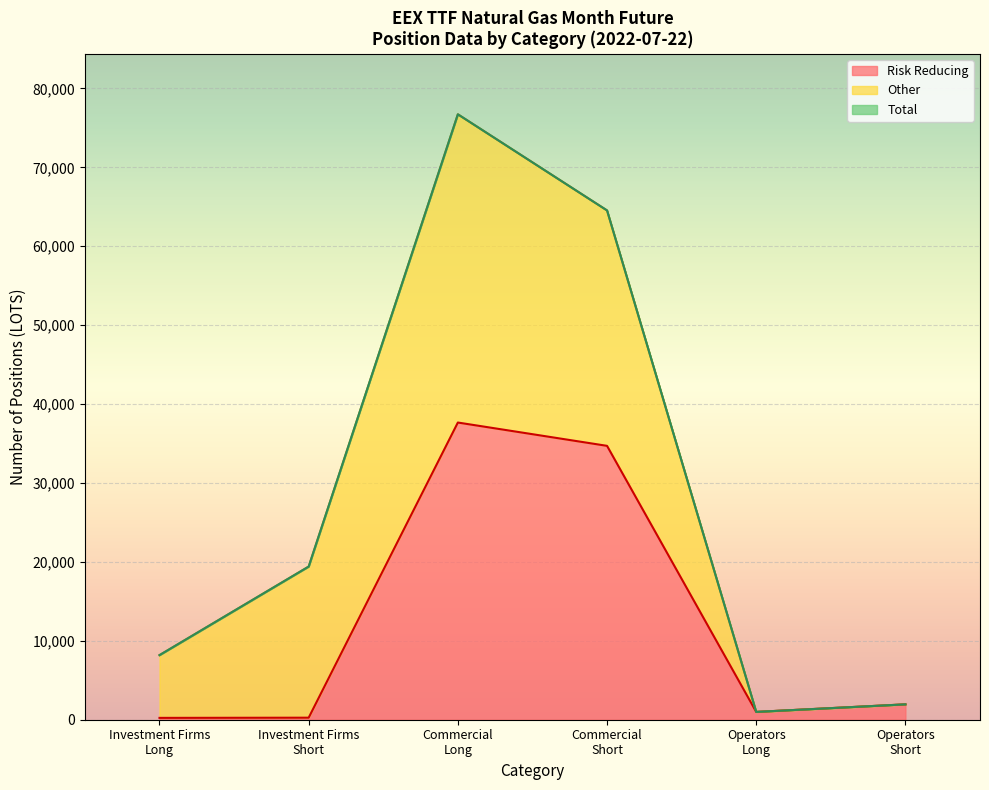

What is the highest value of the Risk Reducing series?

37662.0